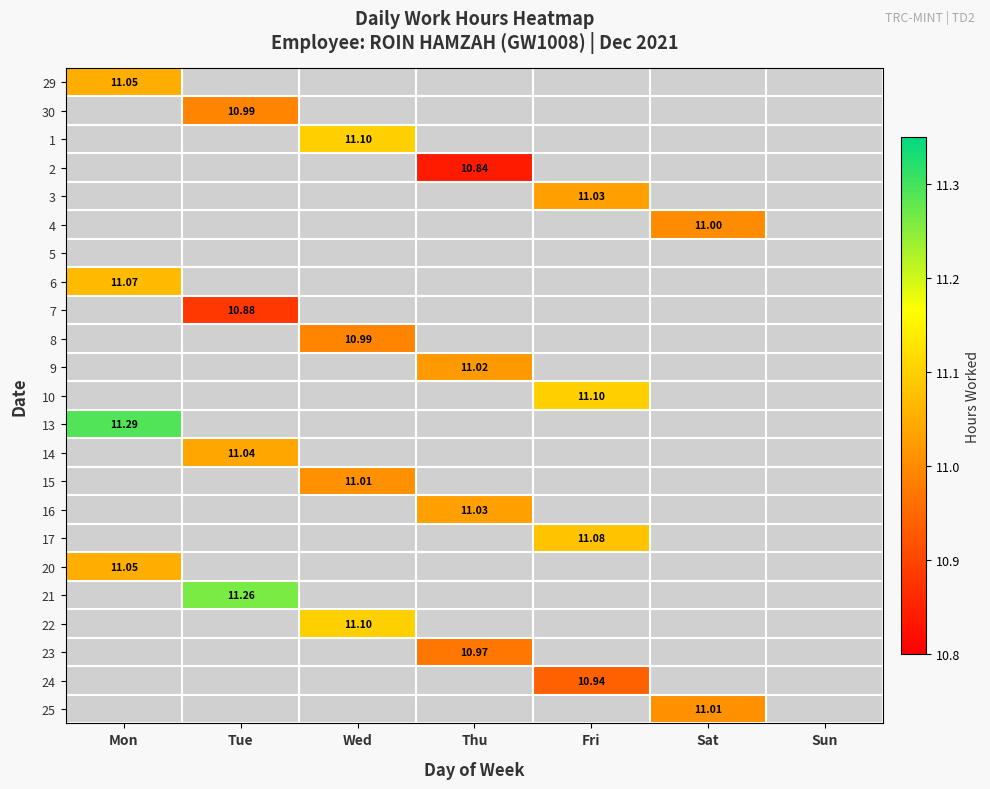

Is the value of 10 at Wed greater than the value of 14 at Sun?

No